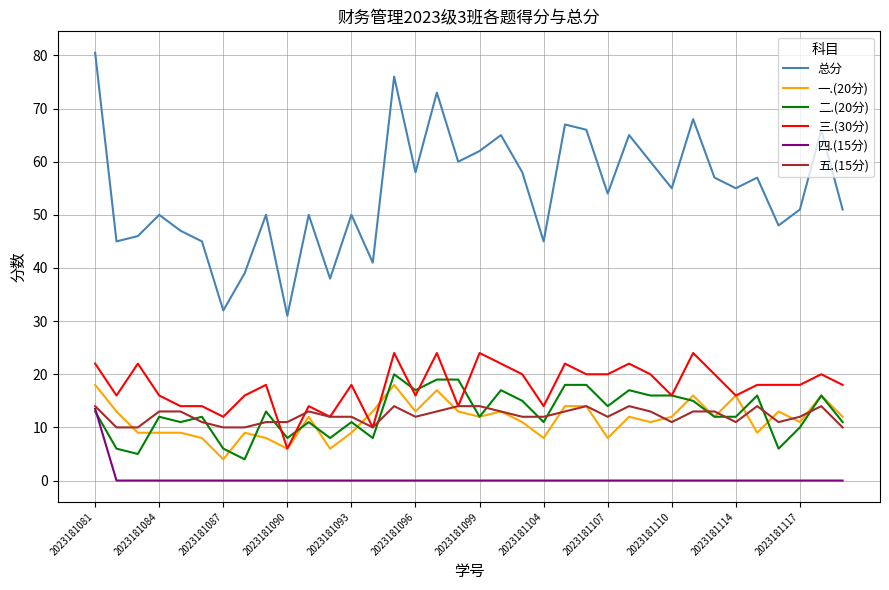

True or false: 总分 and 二.(20分) intersect in this chart.

False